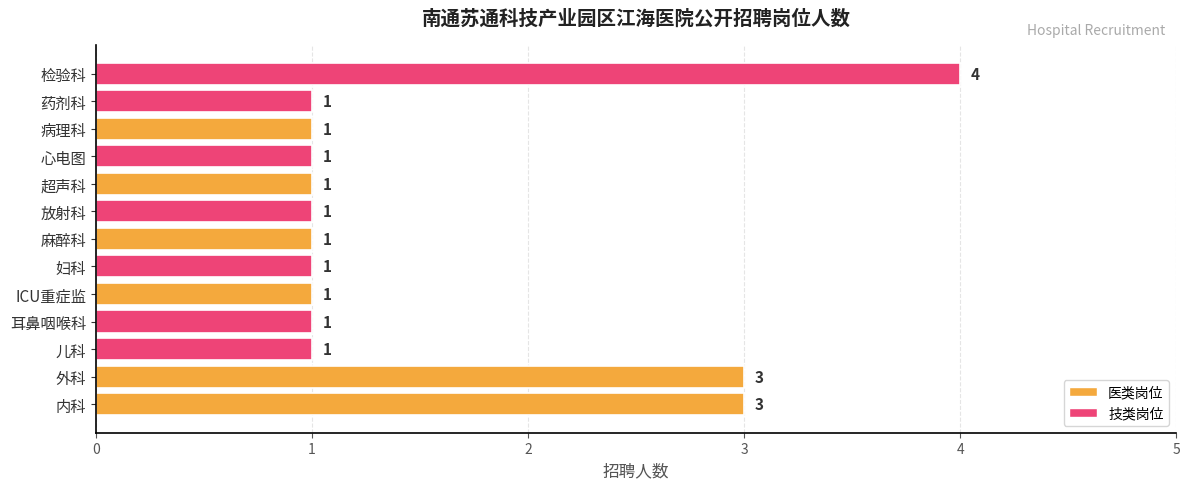

Count the values in the range 1 to 2.

10